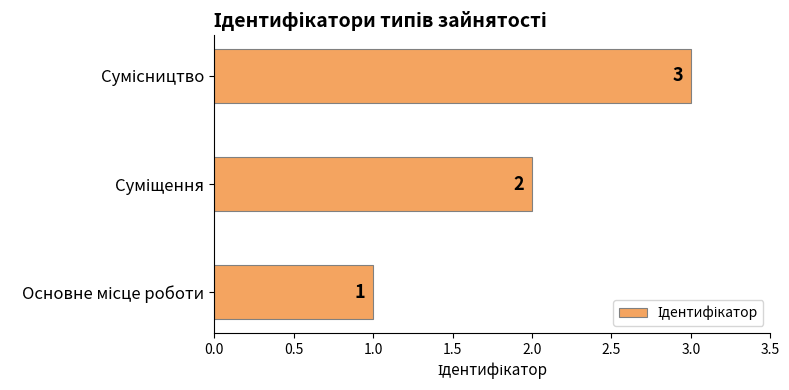

Count the values in the range 1 to 3.

3